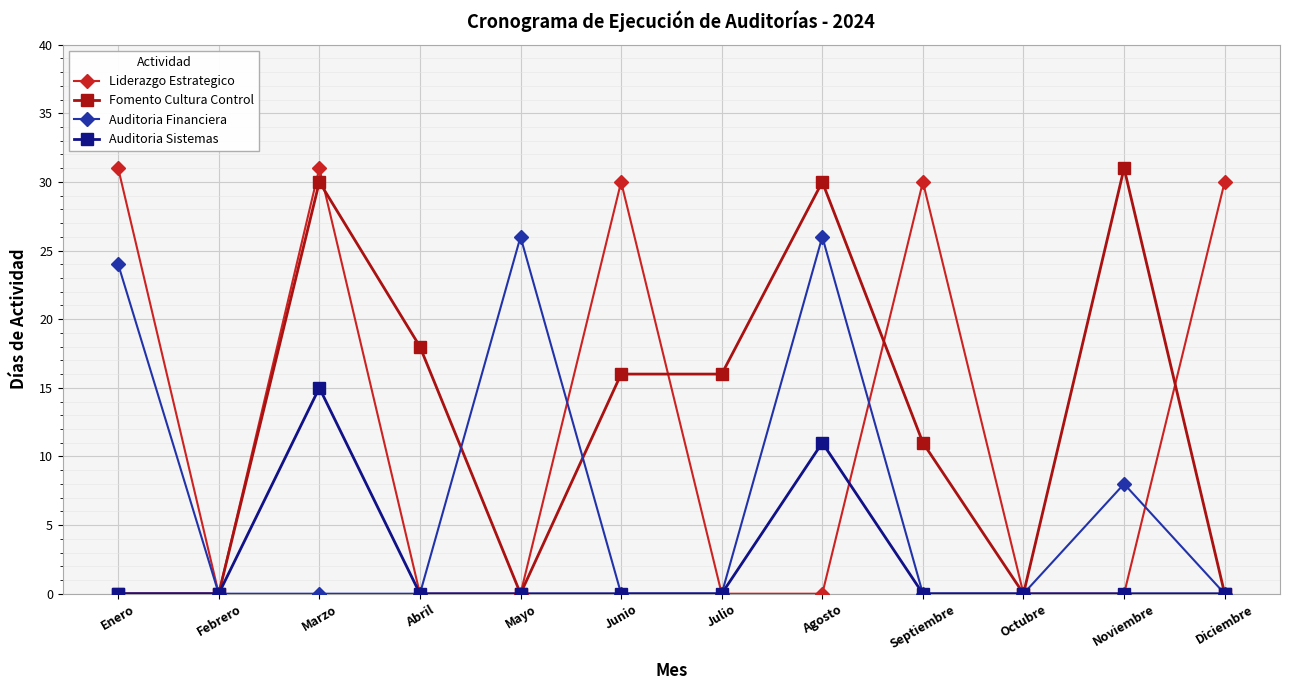

The Liderazgo Estrategico series shows 48 at Marzo. True or false?

False